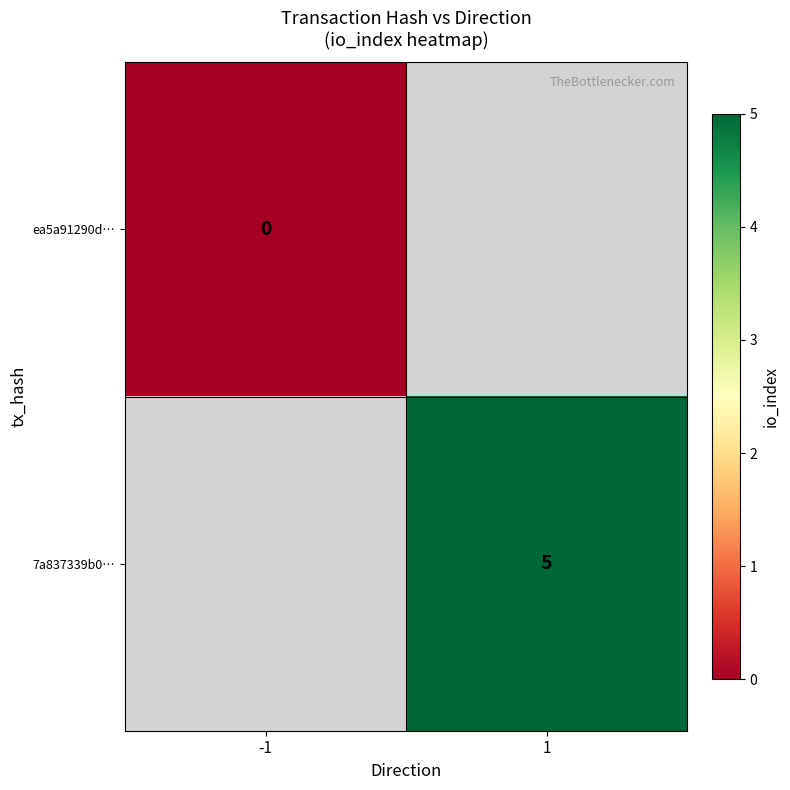

What is the greatest value displayed?

5.0